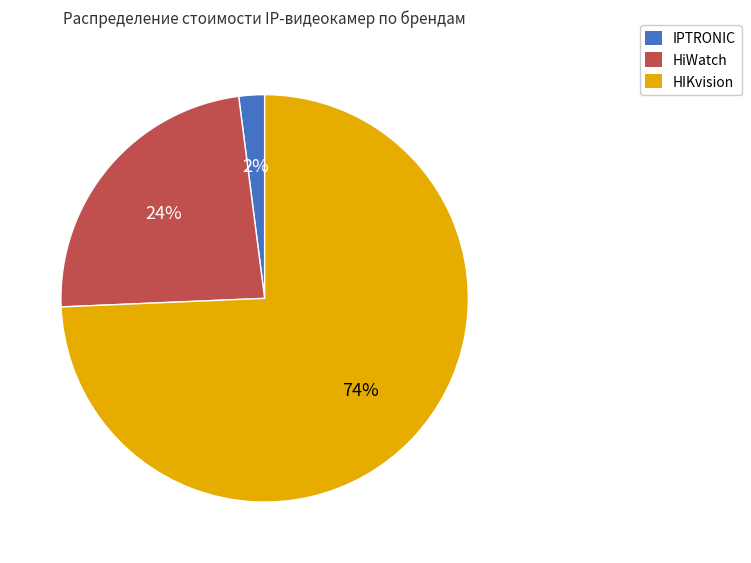

How many slices are in this pie chart?

3